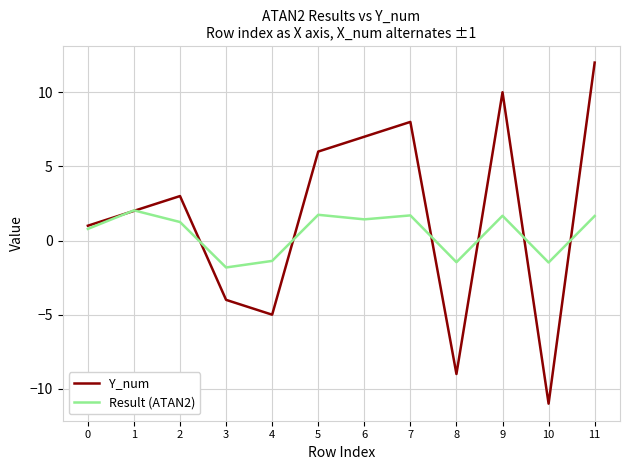

At which category is the sum across all series the highest?

11